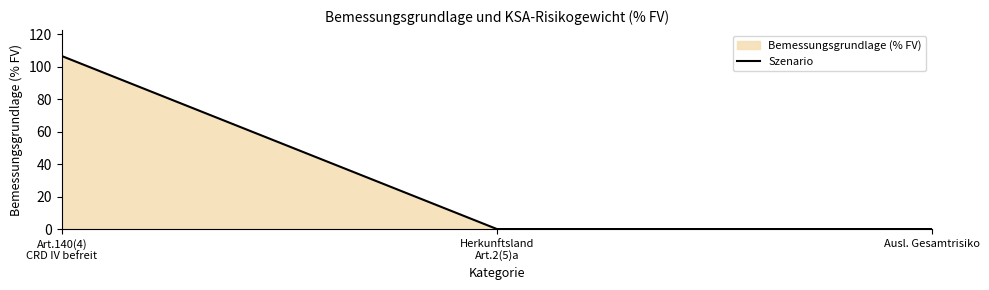

Reading left to right, what are all the values shown in this chart?

Art.140(4)
CRD IV befreit=106.6	Herkunftsland
Art.2(5)a=0.0	Ausl. Gesamtrisiko=0.0